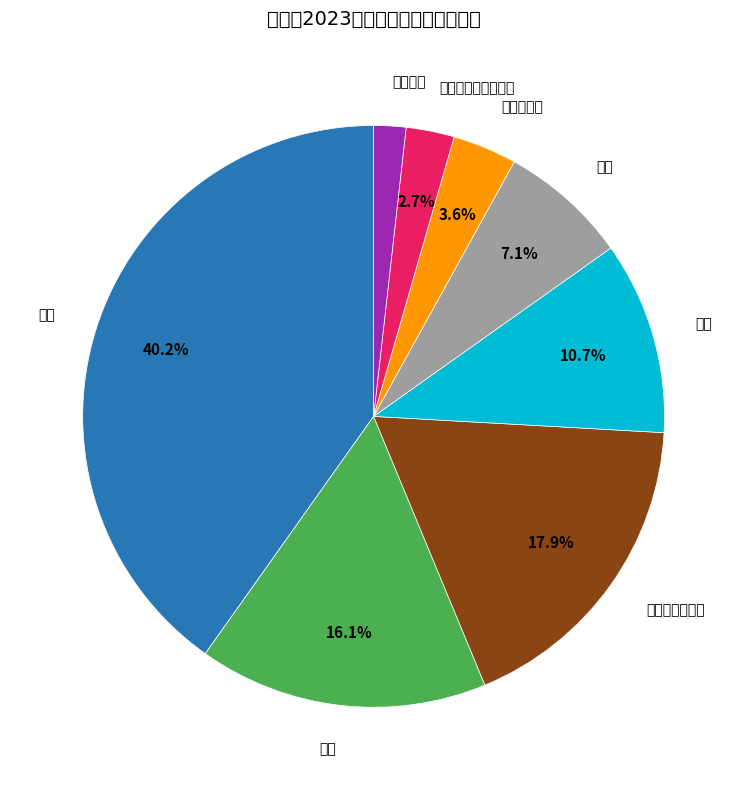

Which slice is the smallest?

香辛料类